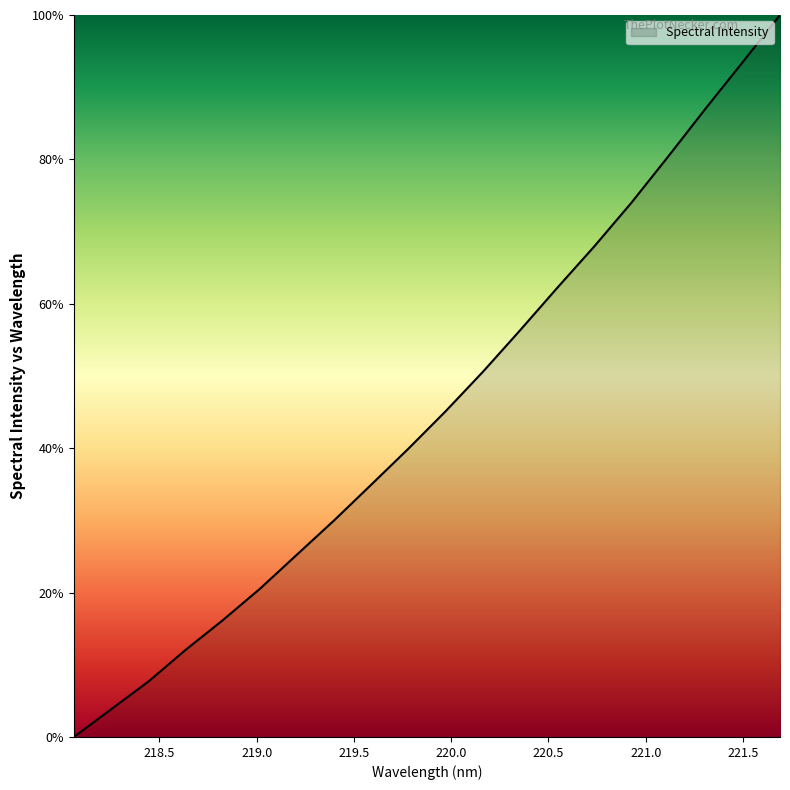

What is the difference between the maximum and minimum values?

100.0